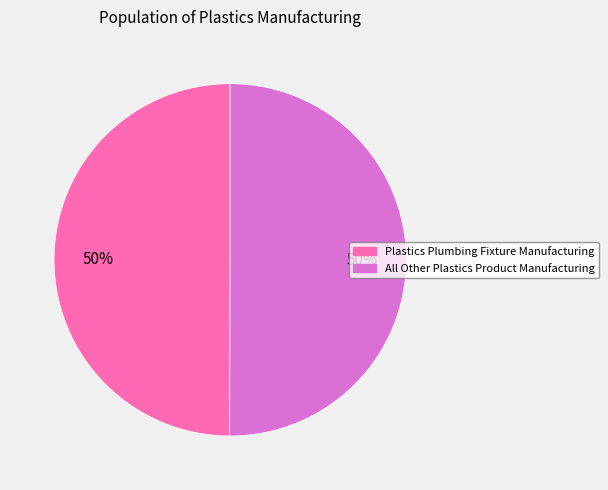

How many slices are in this pie chart?

2